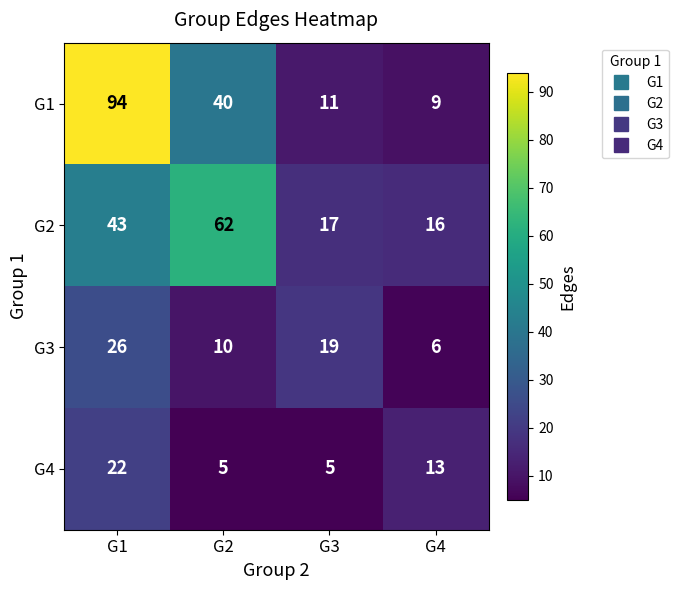

What value does the G1 series have at G3?

11